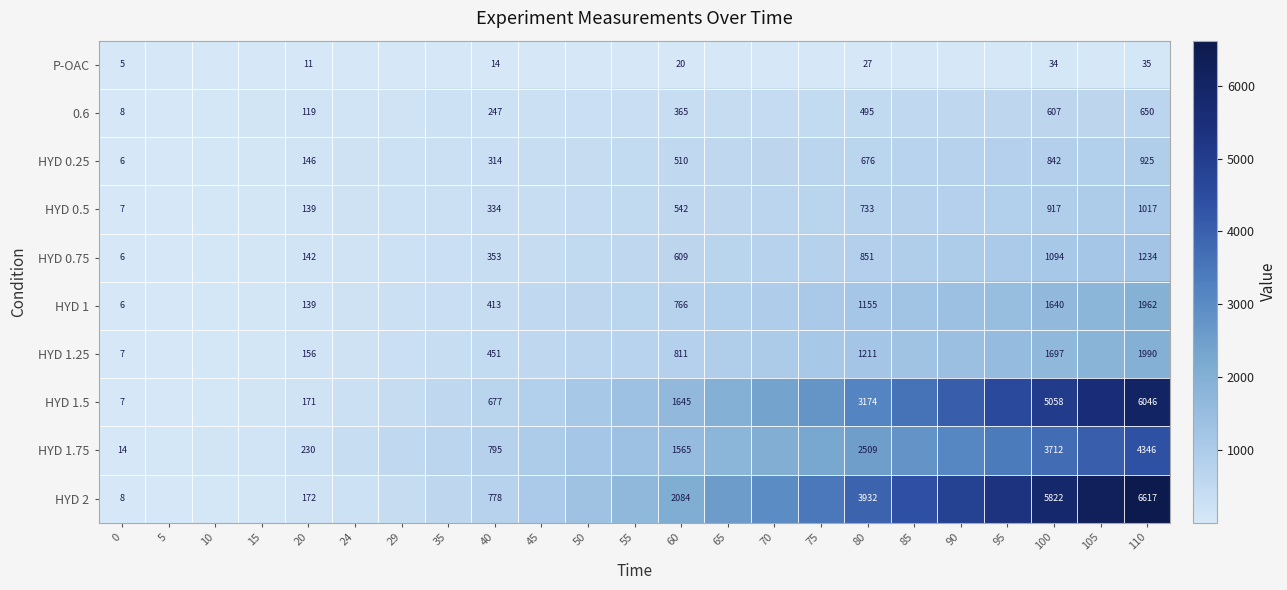

The HYD 0.75 series shows 1212 at 80. True or false?

False